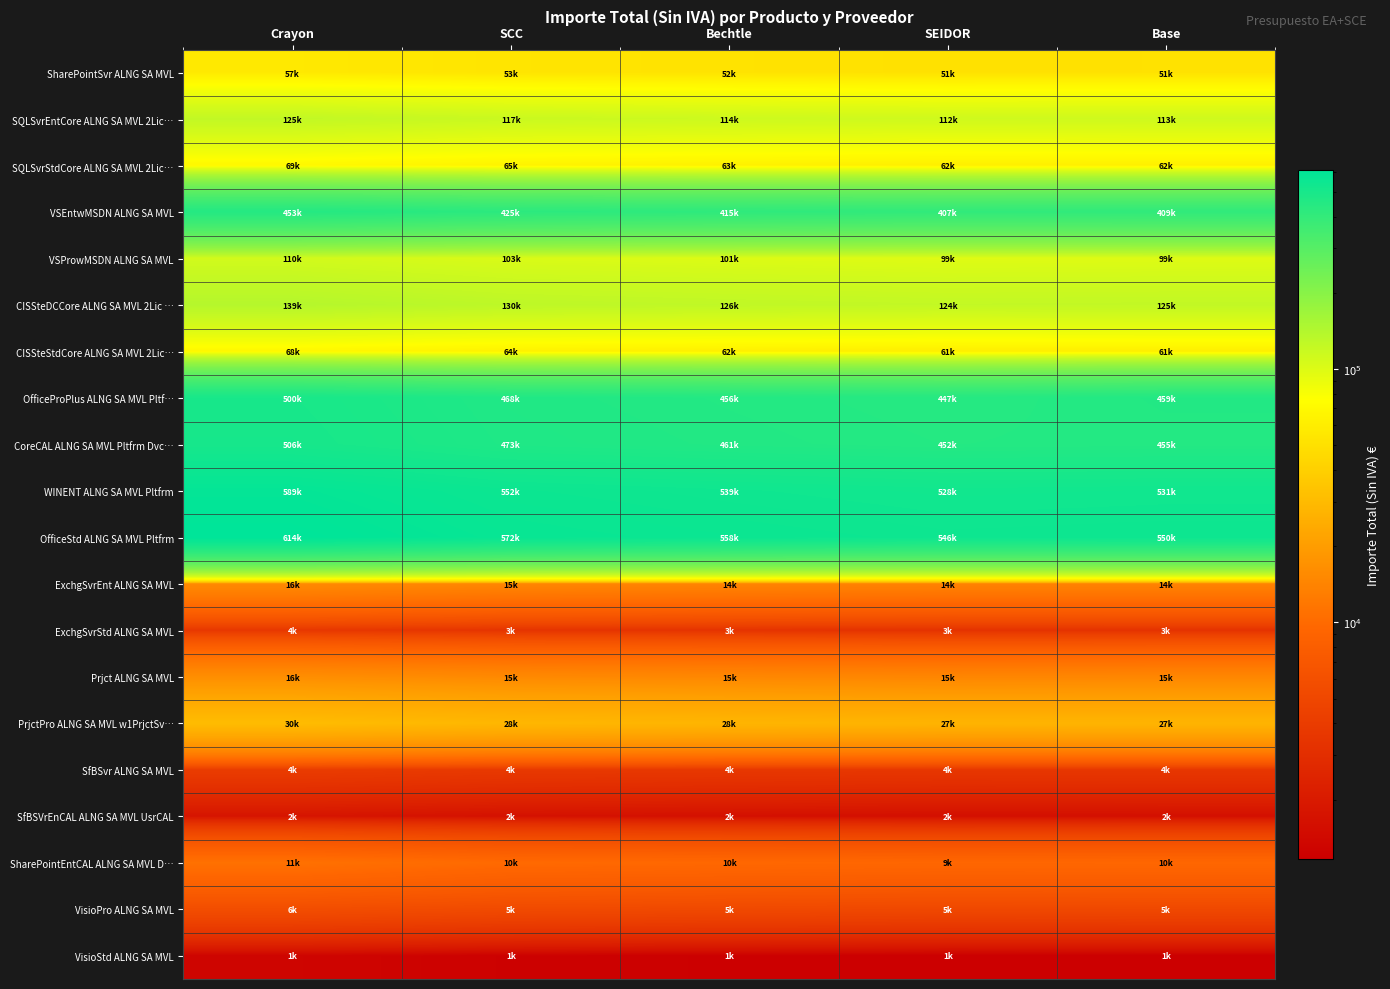

Rank the series by their maximum value, from lowest to highest.

VisioStd ALNG SA MVL, SfBSVrEnCAL ALNG SA MVL UsrCAL, ExchgSvrStd ALNG SA MVL, SfBSvr ALNG SA MVL, VisioPro ALNG SA MVL, SharePointEntCAL ALNG SA MVL D…, ExchgSvrEnt ALNG SA MVL, Prjct ALNG SA MVL, PrjctPro ALNG SA MVL w1PrjctSv…, SharePointSvr ALNG SA MVL, CISSteStdCore ALNG SA MVL 2Lic…, SQLSvrStdCore ALNG SA MVL 2Lic…, VSProwMSDN ALNG SA MVL, SQLSvrEntCore ALNG SA MVL 2Lic…, CISSteDCCore ALNG SA MVL 2Lic …, VSEntwMSDN ALNG SA MVL, OfficeProPlus ALNG SA MVL Pltf…, CoreCAL ALNG SA MVL Pltfrm Dvc…, WINENT ALNG SA MVL Pltfrm, OfficeStd ALNG SA MVL Pltfrm